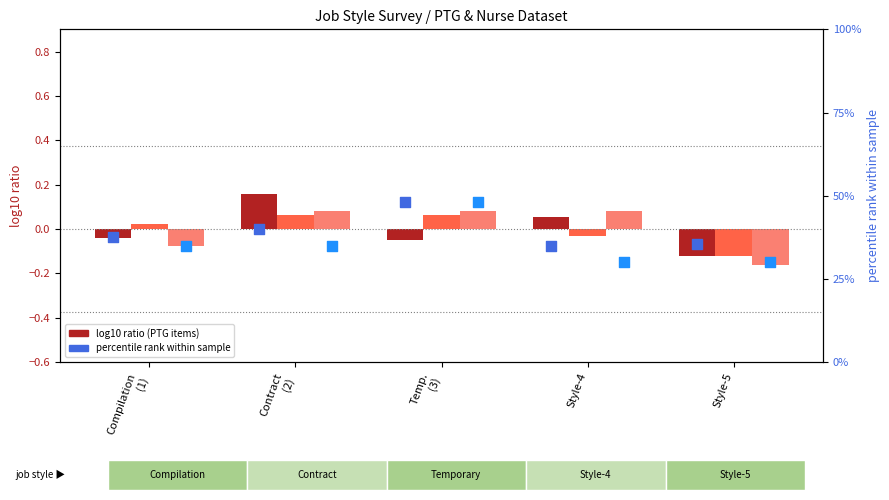

What is the total value across all series at Temp.
(3)?

96.1